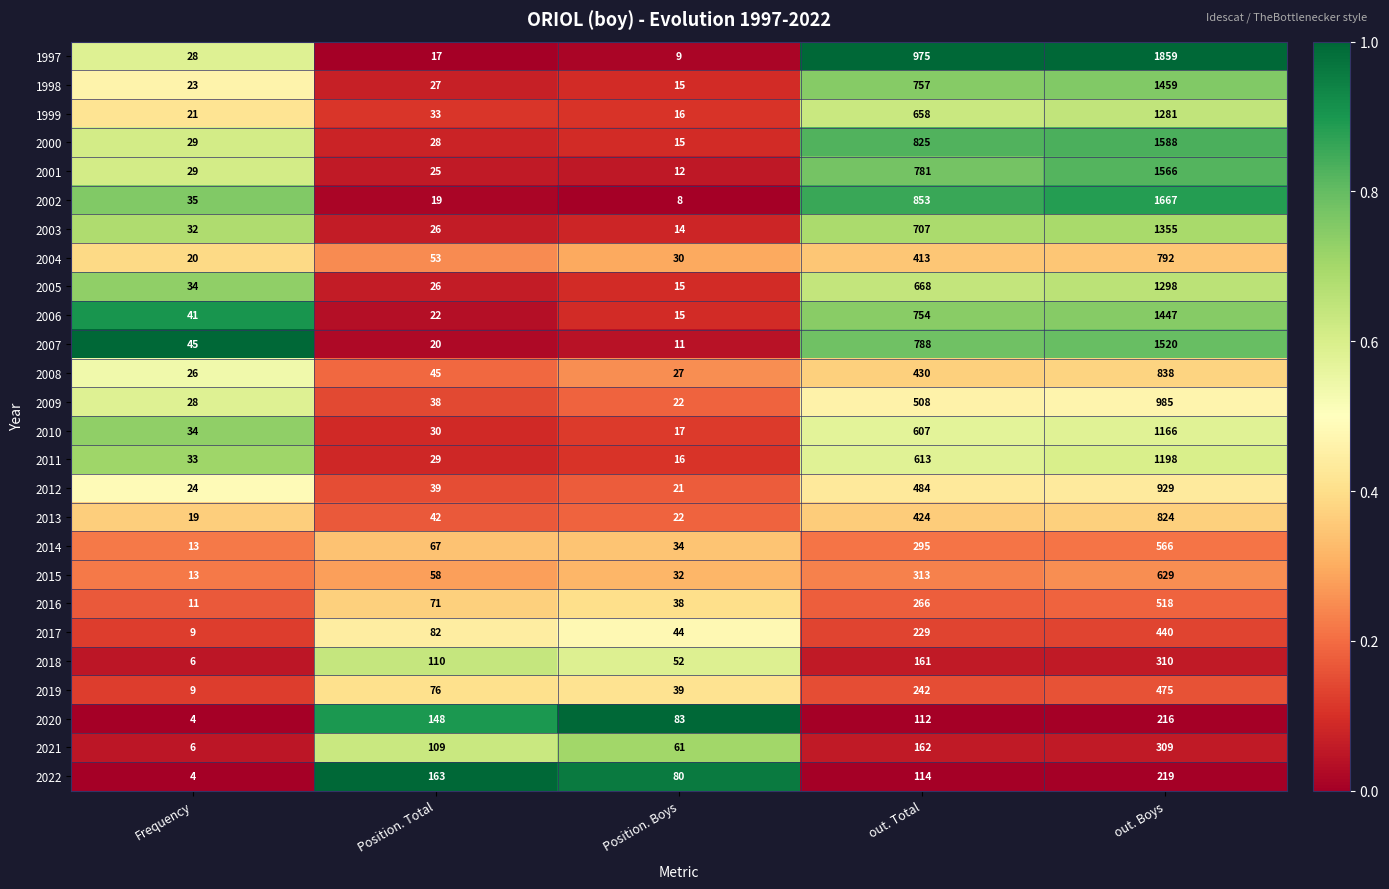

The value of 2006 at out. Total is 754. True or false?

True